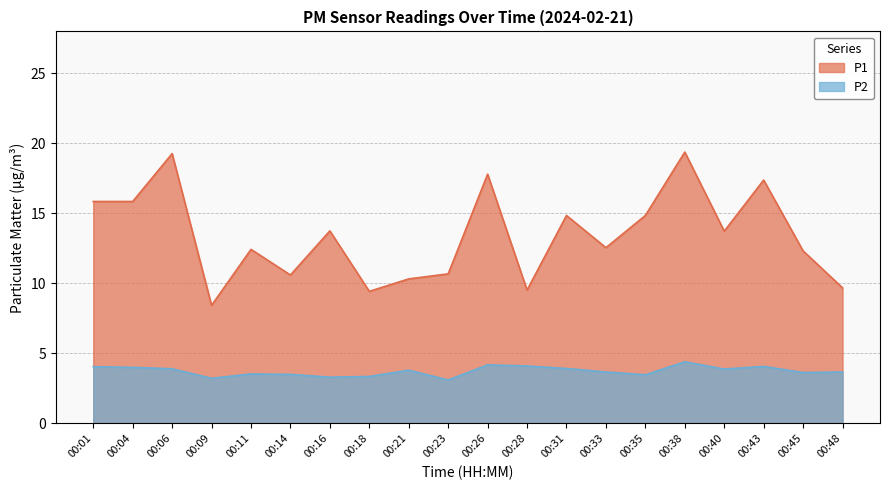

Between 00:45 and 00:43, which is larger?

00:43